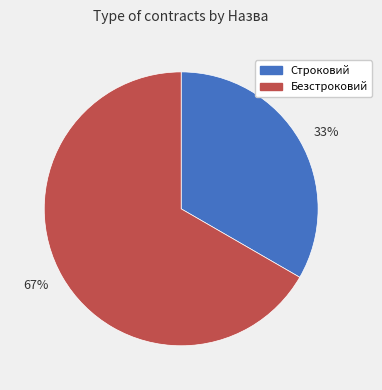

The 67% slice represents 77% of the pie. True or false?

False